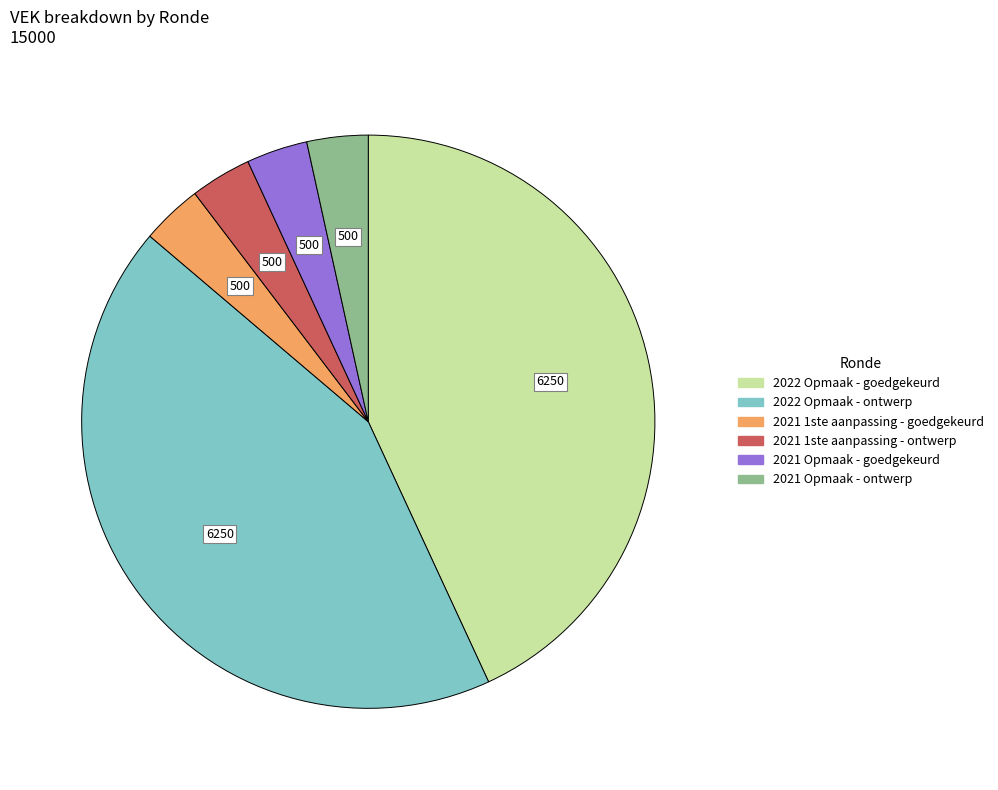

Count the number of slices in the pie.

6